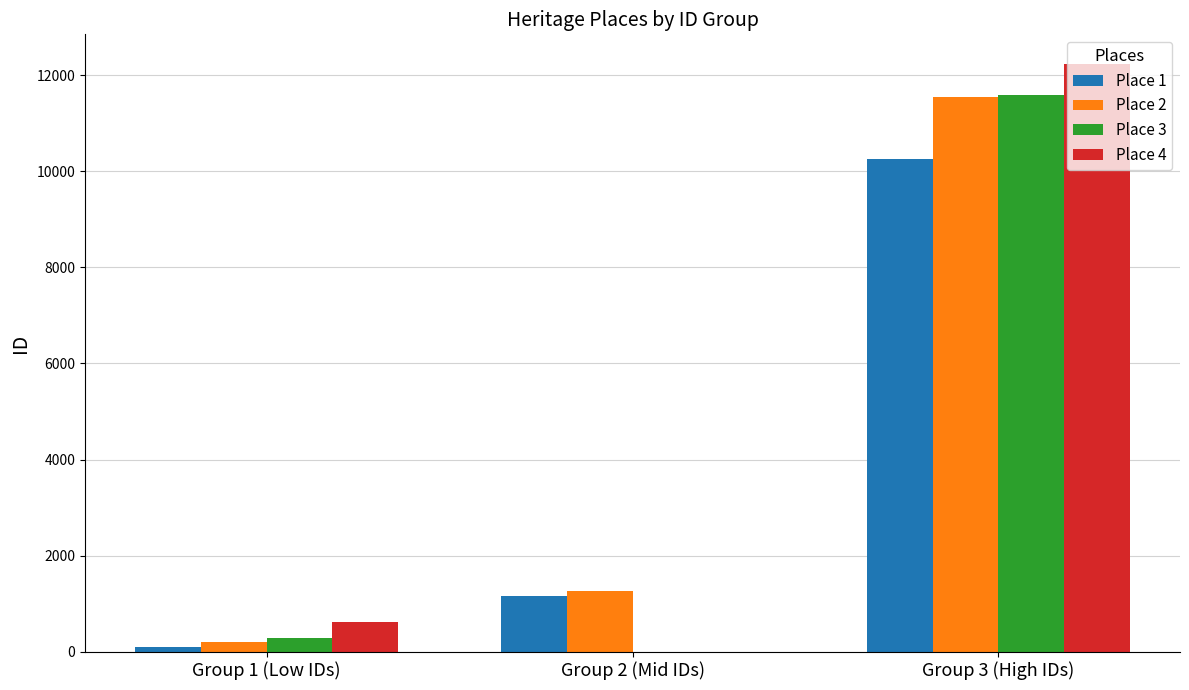

The value of Place 3 at Group 1 (Low IDs) is 280. True or false?

True